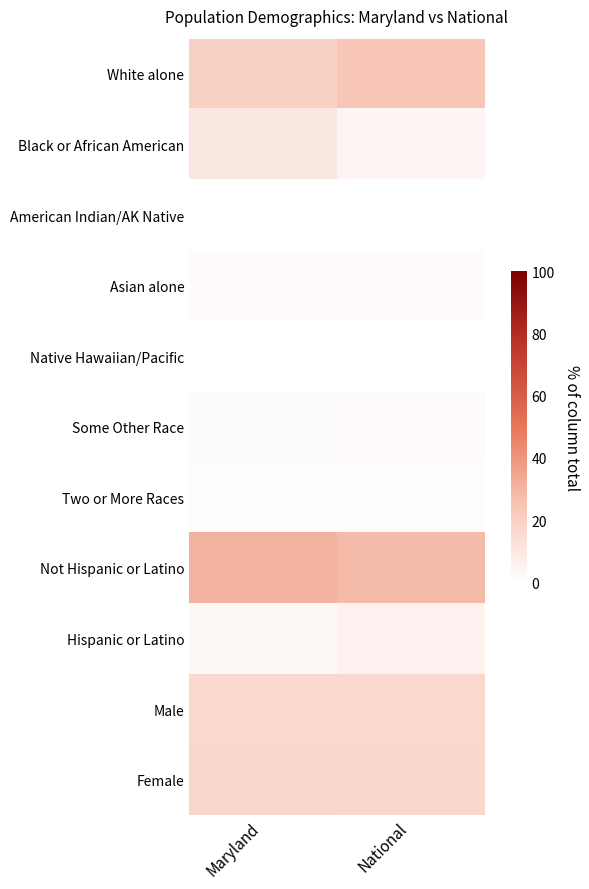

Which series has the largest total across all categories?

Not Hispanic or Latino